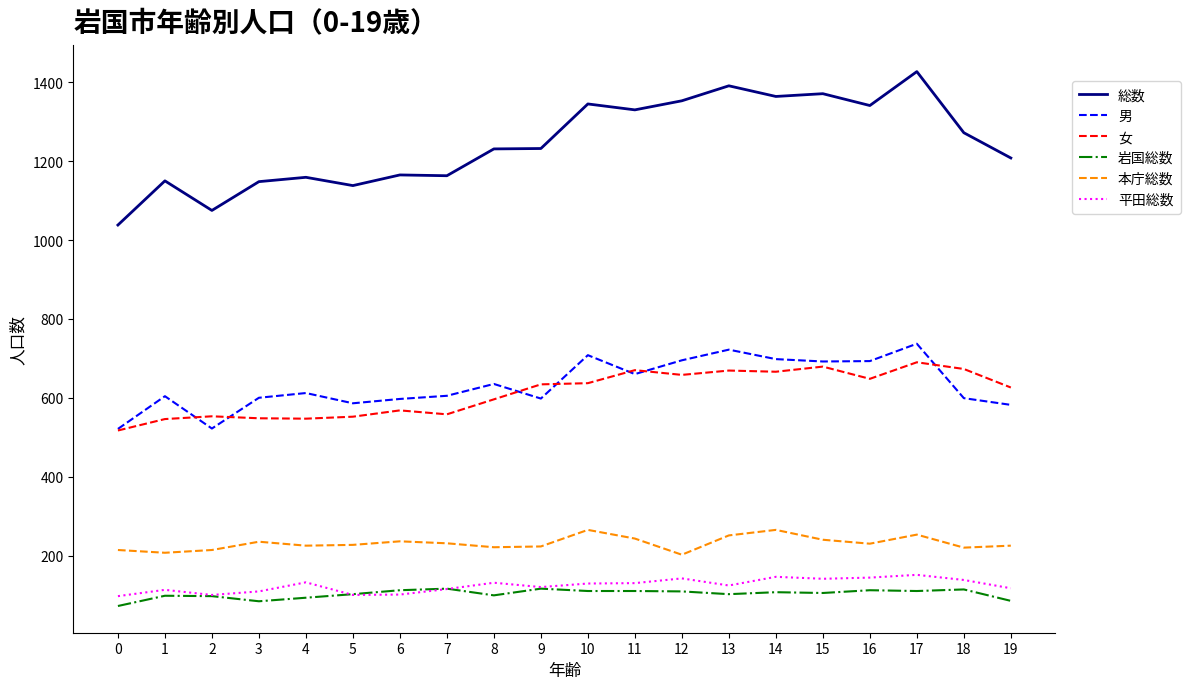

What are all the series names shown in the legend?

総数, 男, 女, 岩国総数, 本庁総数, 平田総数